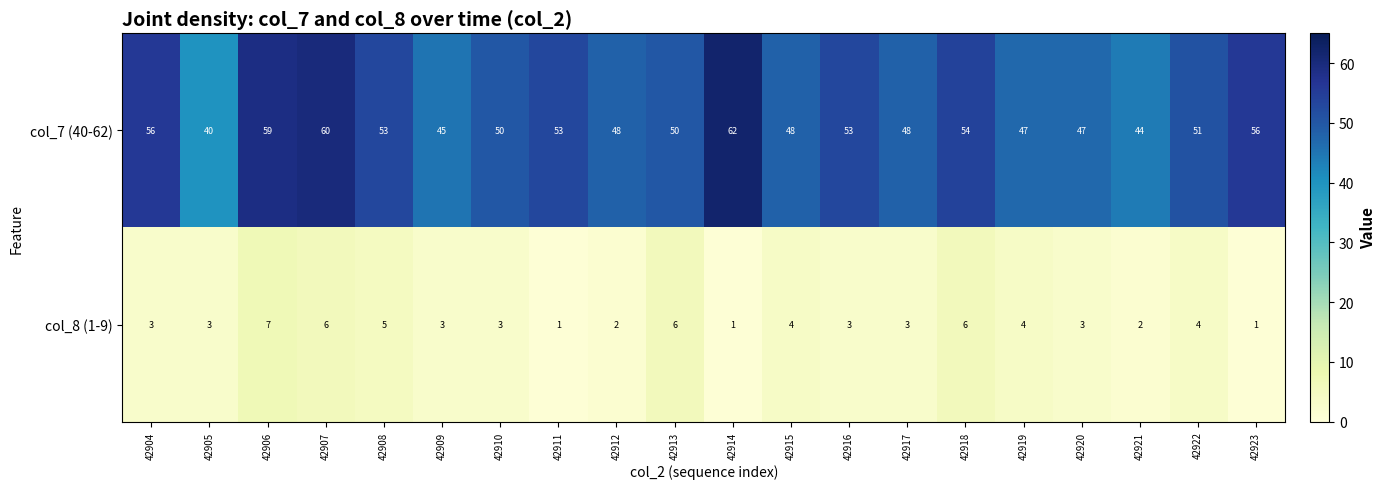

Which series has the largest range (max minus min)?

col_7 (40-62)